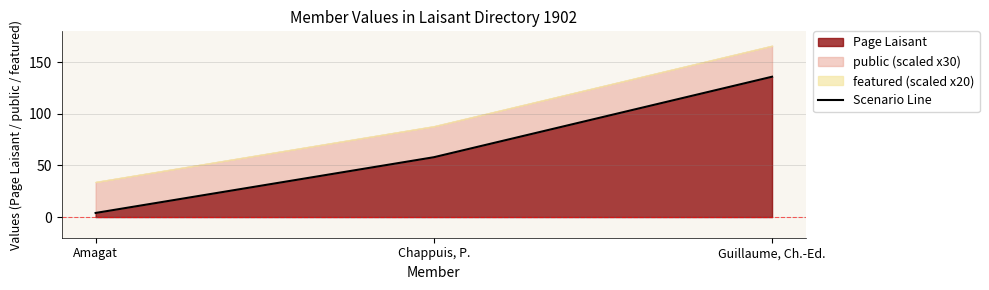

What is the label of the 1st point from the left?

Amagat